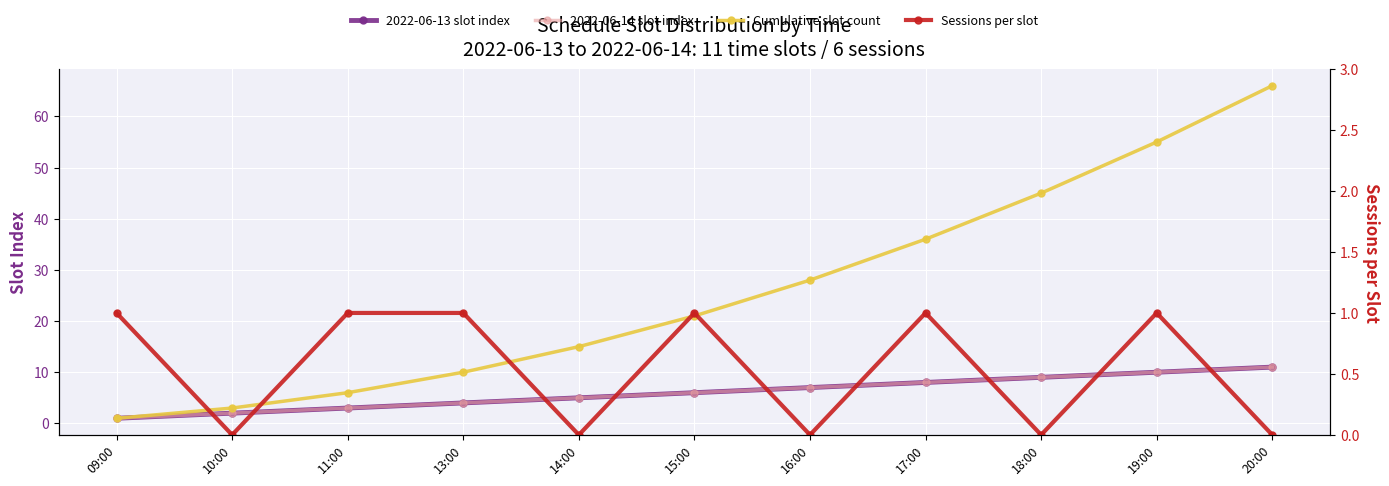

What is the approximate value of Cumulative slot count at 16:00?

28